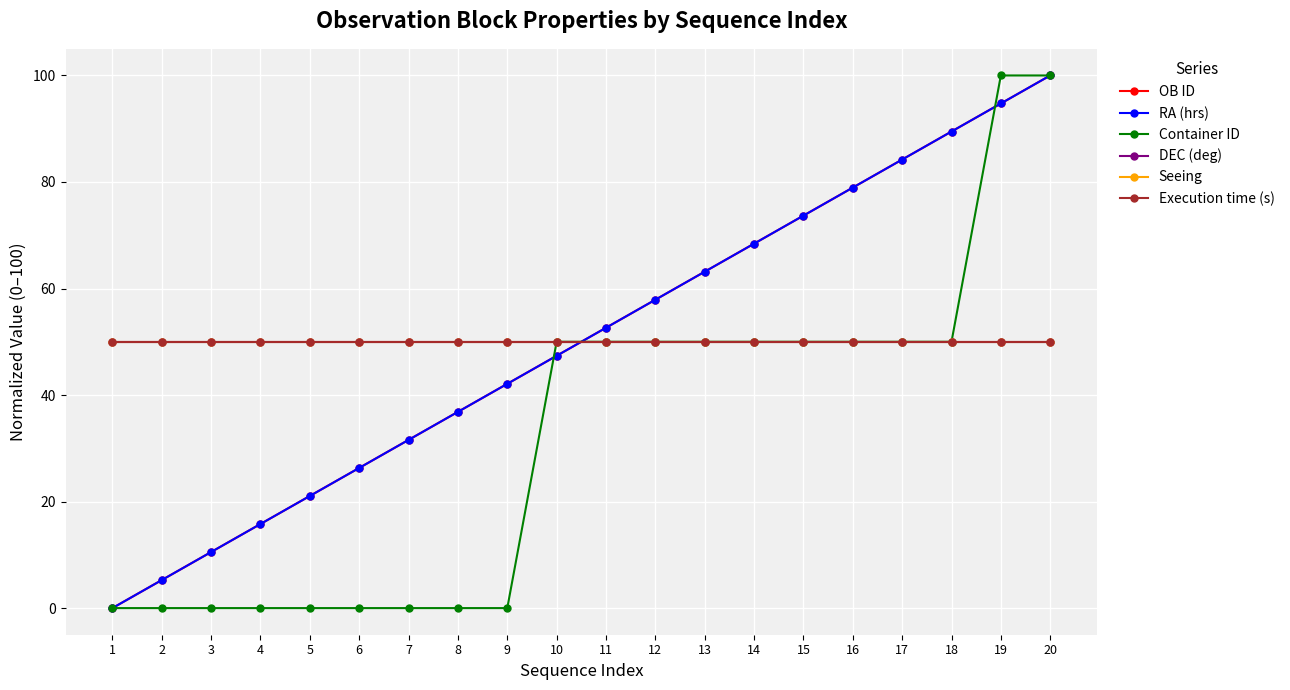

At which category is the sum across all series the highest?

20